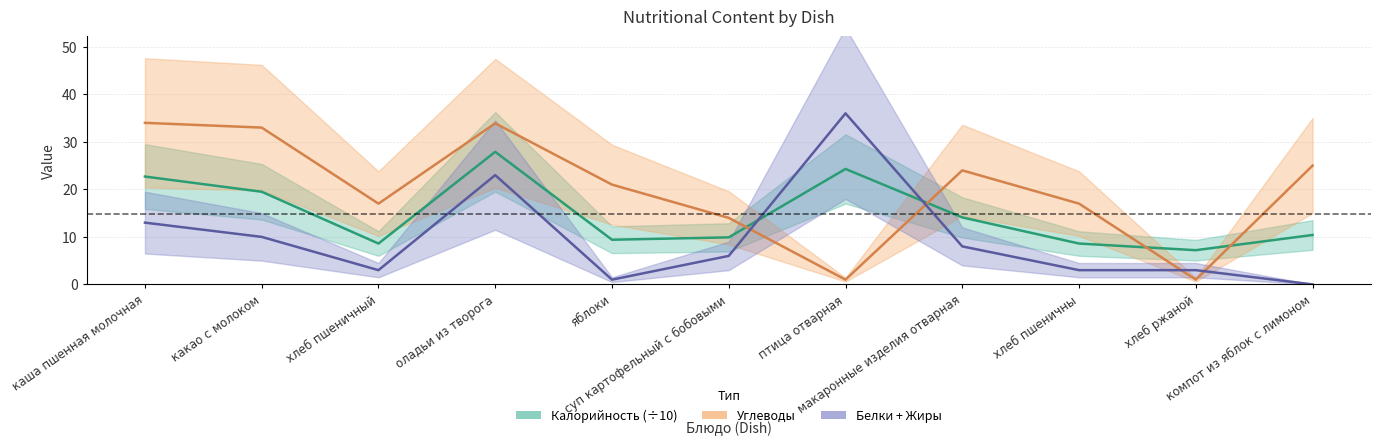

Reading right to left, list all the values displayed in this chart.

Калорийность: компот из яблок с лимоном=10.4	хлеб ржаной=7.2	хлеб пшеничны=8.6	макаронные изделия отварная=14.1	птица отварная=24.3	суп картофельный с бобовыми=9.9	яблоки=9.4	оладьи из творога=27.9	хлеб пшеничный=8.6	какао с молоком=19.5	каша пшенная молочная=22.7
Белки: компот из яблок с лимоном=0.0	хлеб ржаной=3.0	хлеб пшеничны=3.0	макаронные изделия отварная=8.0	птица отварная=36.0	суп картофельный с бобовыми=6.0	яблоки=1.0	оладьи из творога=23.0	хлеб пшеничный=3.0	какао с молоком=10.0	каша пшенная молочная=13.0
Углеводы: компот из яблок с лимоном=25.0	хлеб ржаной=1.0	хлеб пшеничны=17.0	макаронные изделия отварная=24.0	птица отварная=1.0	суп картофельный с бобовыми=14.0	яблоки=21.0	оладьи из творога=33.9	хлеб пшеничный=17.0	какао с молоком=33.0	каша пшенная молочная=34.0